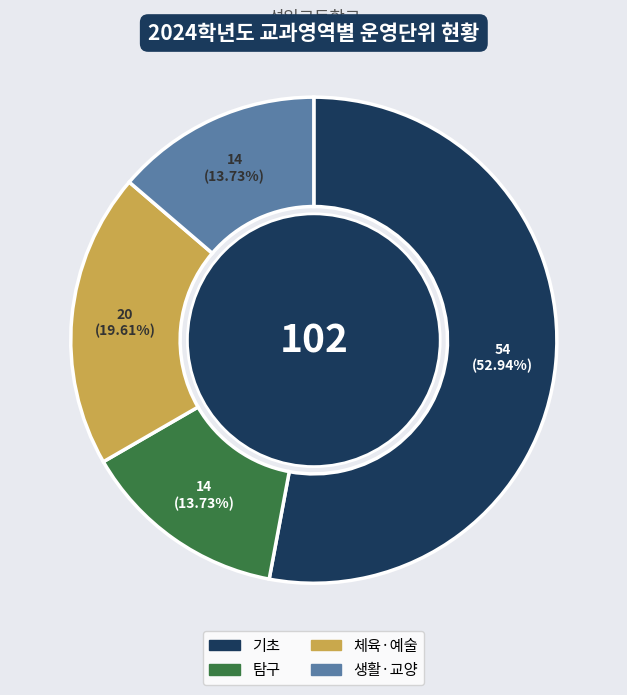

To the nearest percent, what is the difference between the 생활·교양 and 체육·예술 slice percentages?

6%